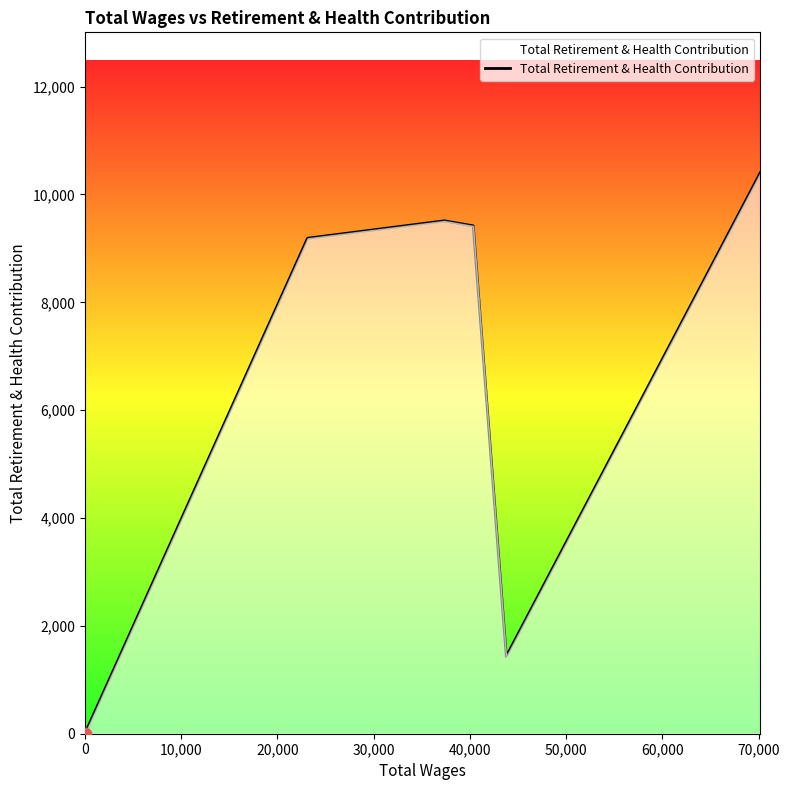

Between 60,000 and 50,000, which is larger?

60,000